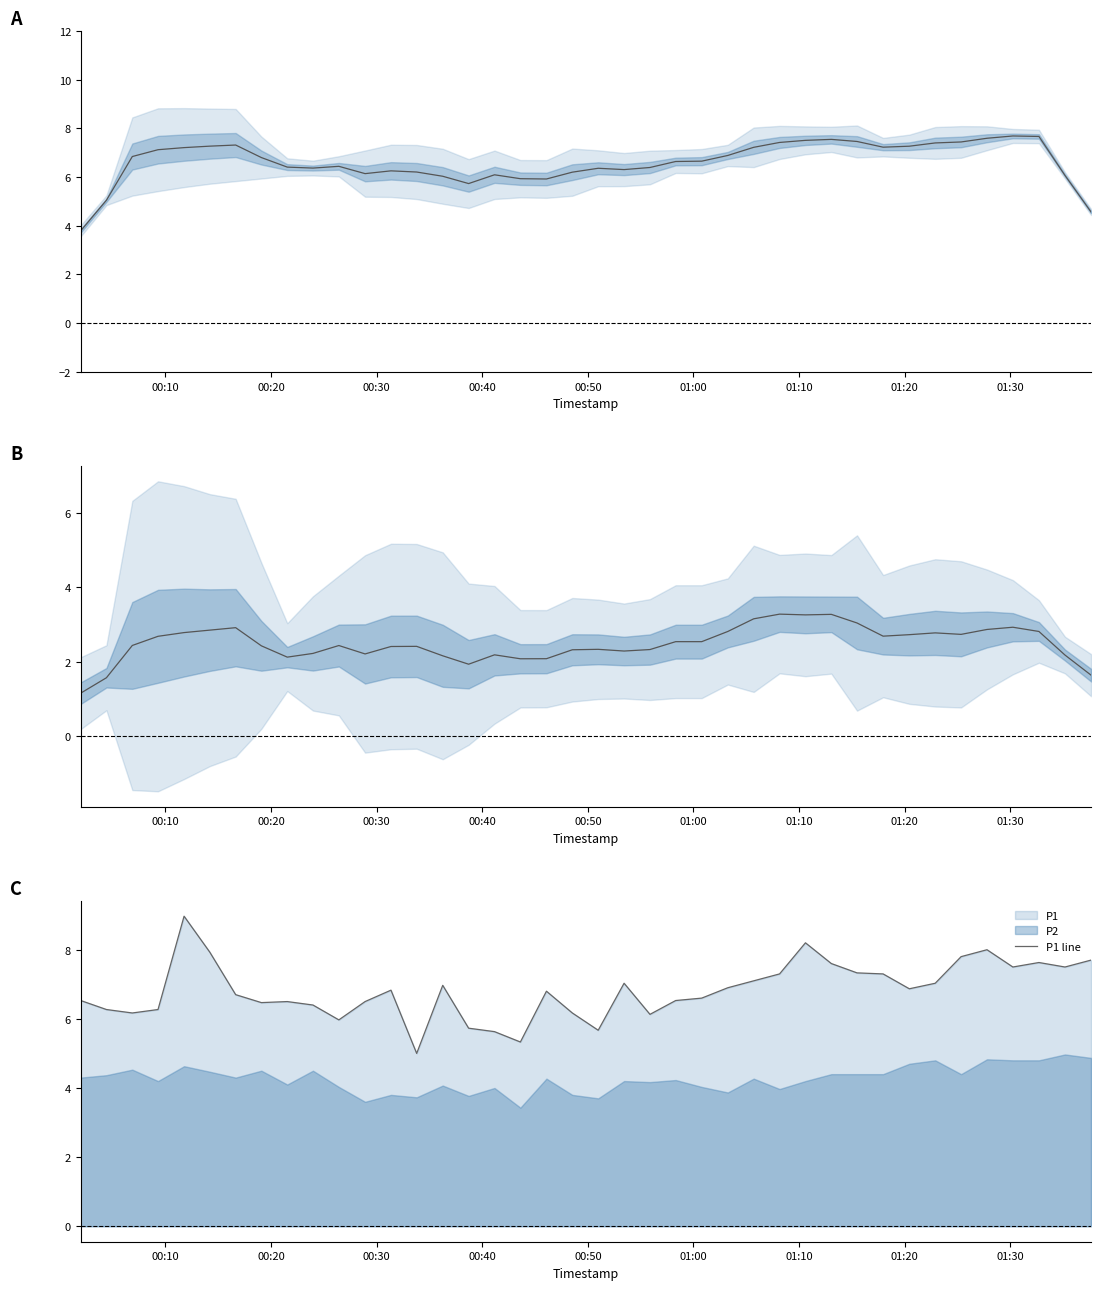

Is this an area chart (filled region under the line)?

No